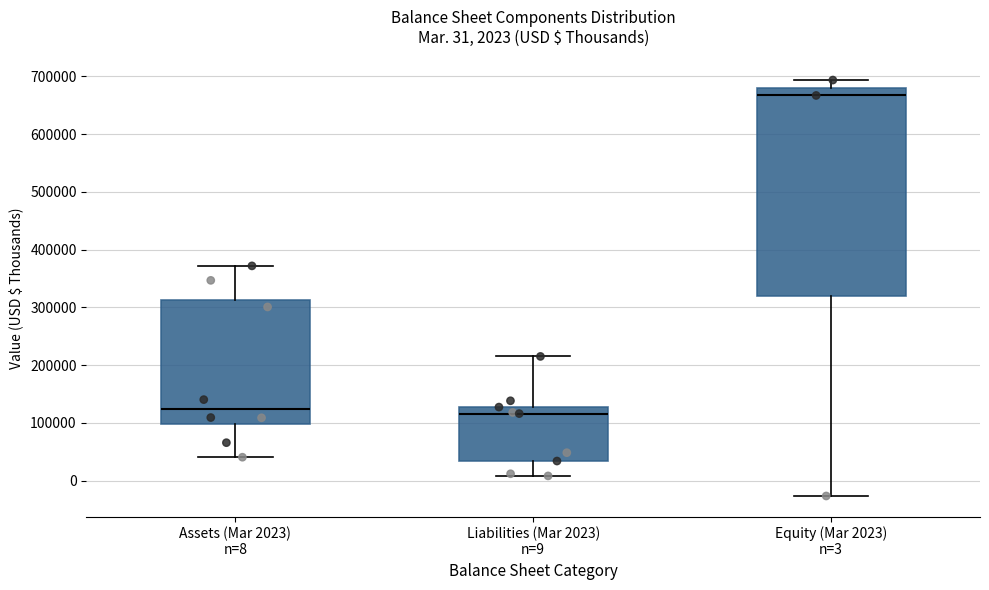

Which box is the tallest, from its lower edge to its upper edge?

Equity (Mar 2023) n=3